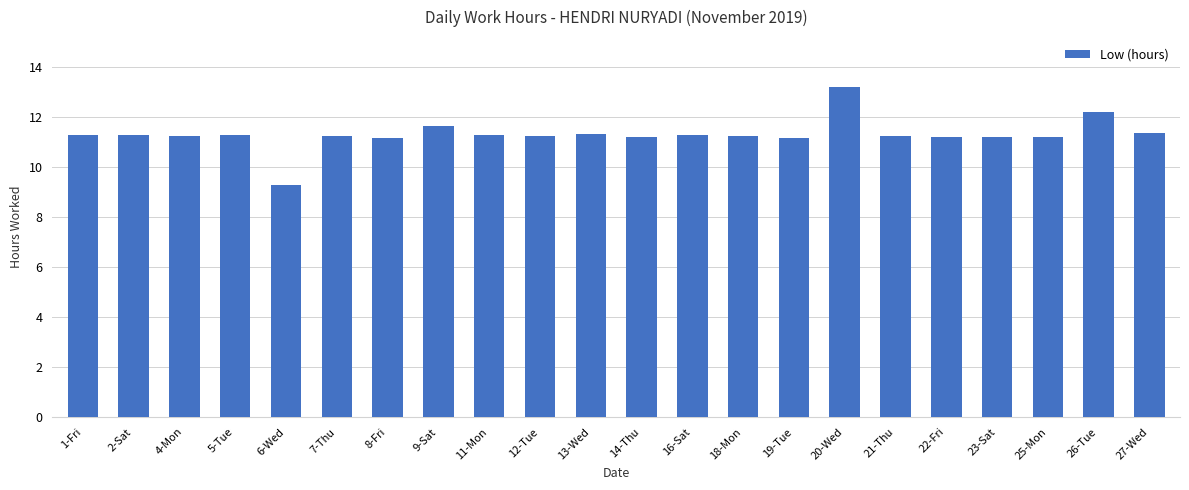

What is the maximum value shown in the chart?

13.2